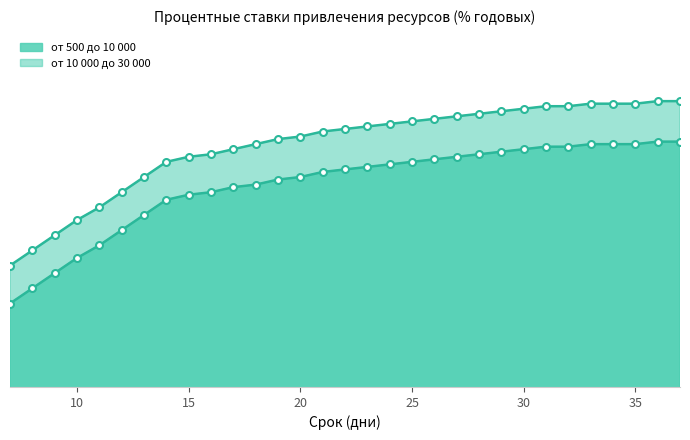

Which series changed the most between 28 and 33?

от 500 до 10 000